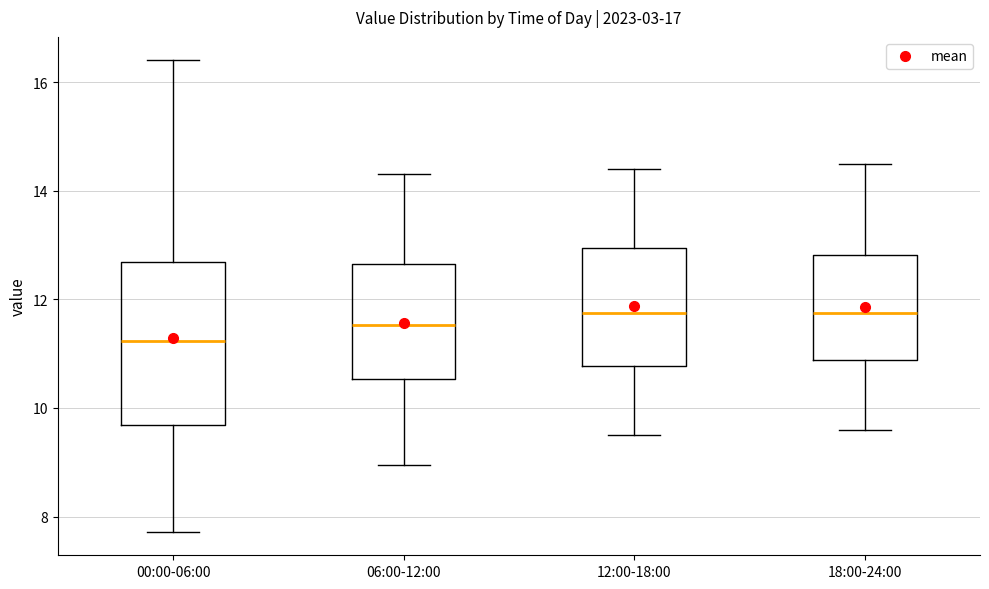

Which box is the tallest, from its lower edge to its upper edge?

00:00-06:00